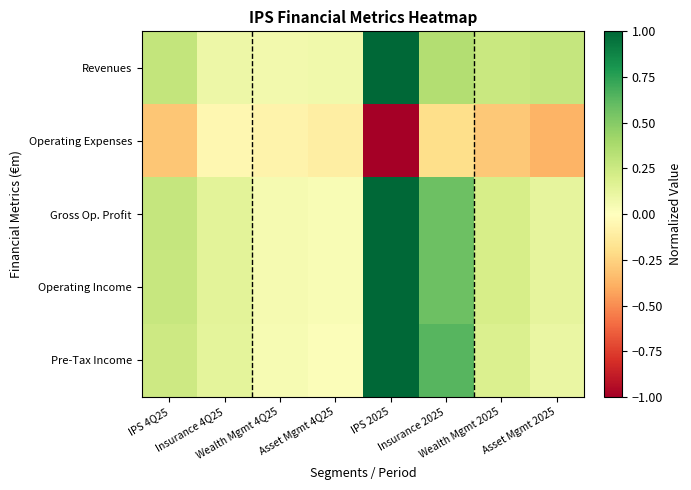

Reading left to right, transcribe all the data shown in this chart.

Revenues: IPS 4Q25=0.3	Insurance 4Q25=0.1	Wealth Mgmt 4Q25=0.1	Asset Mgmt 4Q25=0.1	IPS 2025=1.0	Insurance 2025=0.3	Wealth Mgmt 2025=0.3	Asset Mgmt 2025=0.3
Operating Expenses: IPS 4Q25=-0.3	Insurance 4Q25=-0.1	Wealth Mgmt 4Q25=-0.1	Asset Mgmt 4Q25=-0.1	IPS 2025=-1.0	Insurance 2025=-0.2	Wealth Mgmt 2025=-0.3	Asset Mgmt 2025=-0.4
Gross Op. Profit: IPS 4Q25=0.3	Insurance 4Q25=0.1	Wealth Mgmt 4Q25=0.1	Asset Mgmt 4Q25=0.0	IPS 2025=1.0	Insurance 2025=0.6	Wealth Mgmt 2025=0.2	Asset Mgmt 2025=0.1
Operating Income: IPS 4Q25=0.3	Insurance 4Q25=0.1	Wealth Mgmt 4Q25=0.0	Asset Mgmt 4Q25=0.0	IPS 2025=1.0	Insurance 2025=0.6	Wealth Mgmt 2025=0.2	Asset Mgmt 2025=0.1
Pre-Tax Income: IPS 4Q25=0.2	Insurance 4Q25=0.1	Wealth Mgmt 4Q25=0.0	Asset Mgmt 4Q25=0.0	IPS 2025=1.0	Insurance 2025=0.6	Wealth Mgmt 2025=0.2	Asset Mgmt 2025=0.1